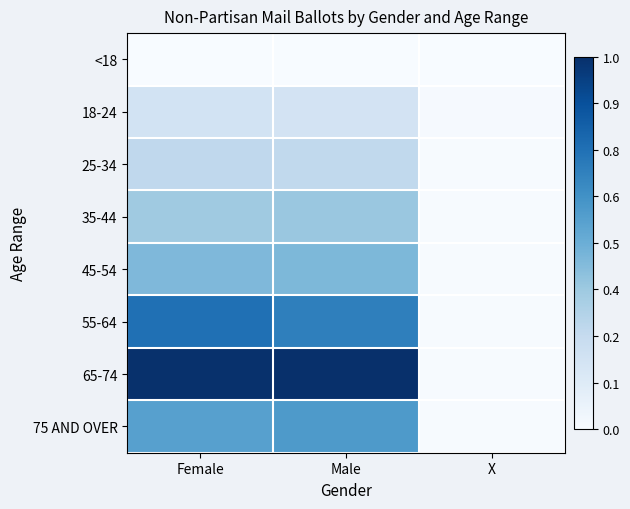

Rank the series at X from highest to lowest value.

18-24, 65-74, 55-64, 35-44, 45-54, 75 AND OVER, 25-34, <18